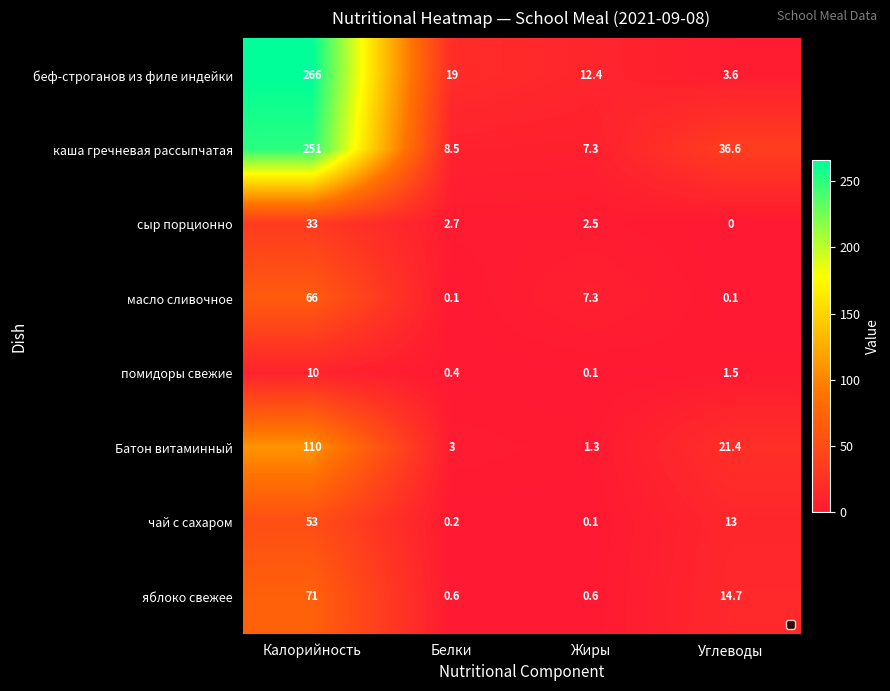

What is the highest value of the каша гречневая рассыпчатая series?

251.0